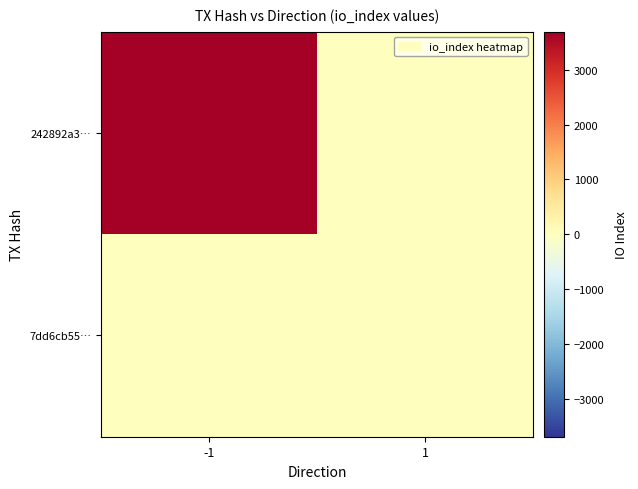

Reading left to right, what are all the values shown in this chart?

242892a3…: -1=3694	1=0
7dd6cb55…: -1=0	1=11